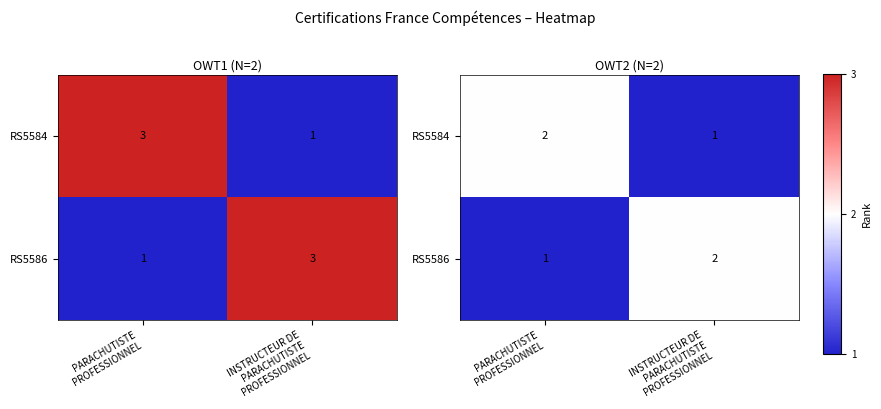

Rank the categories by RS5586 value from highest to lowest.

INSTRUCTEUR DE PARACHUTISTE PROFESSIONNEL, PARACHUTISTE PROFESSIONNEL